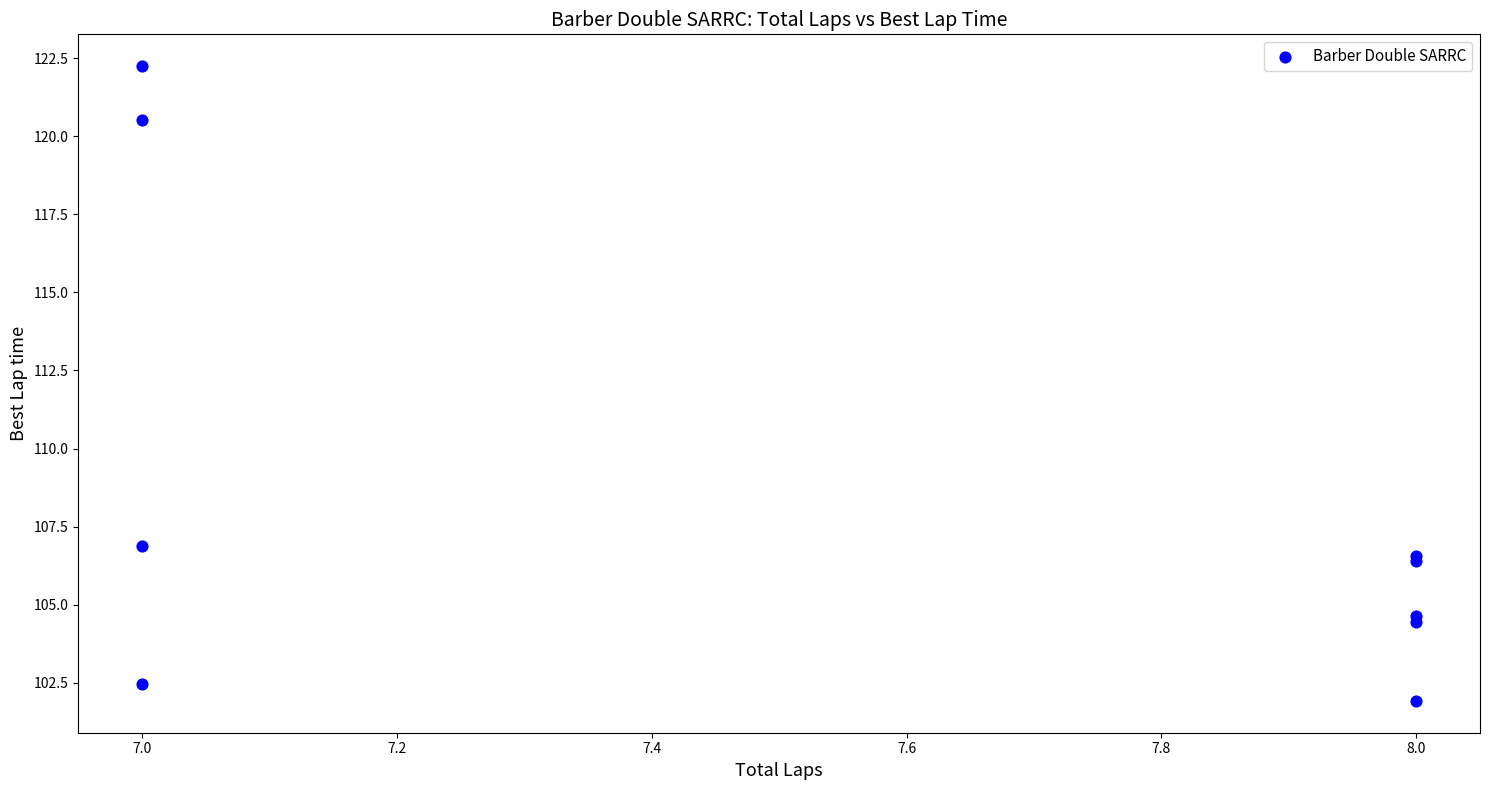

What Y value in the scatter plot is closest to 112?

106.9